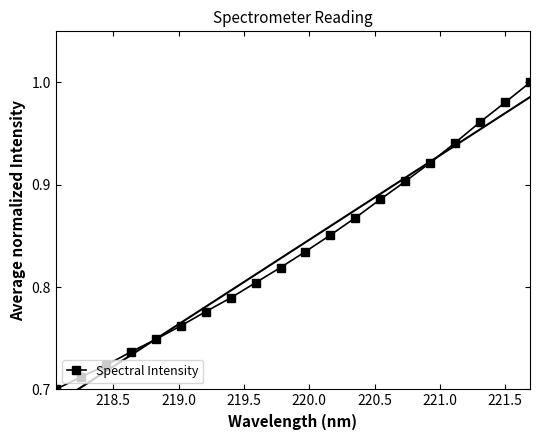

True or false: Spectral Intensity has more than 1 interior local peaks.

False